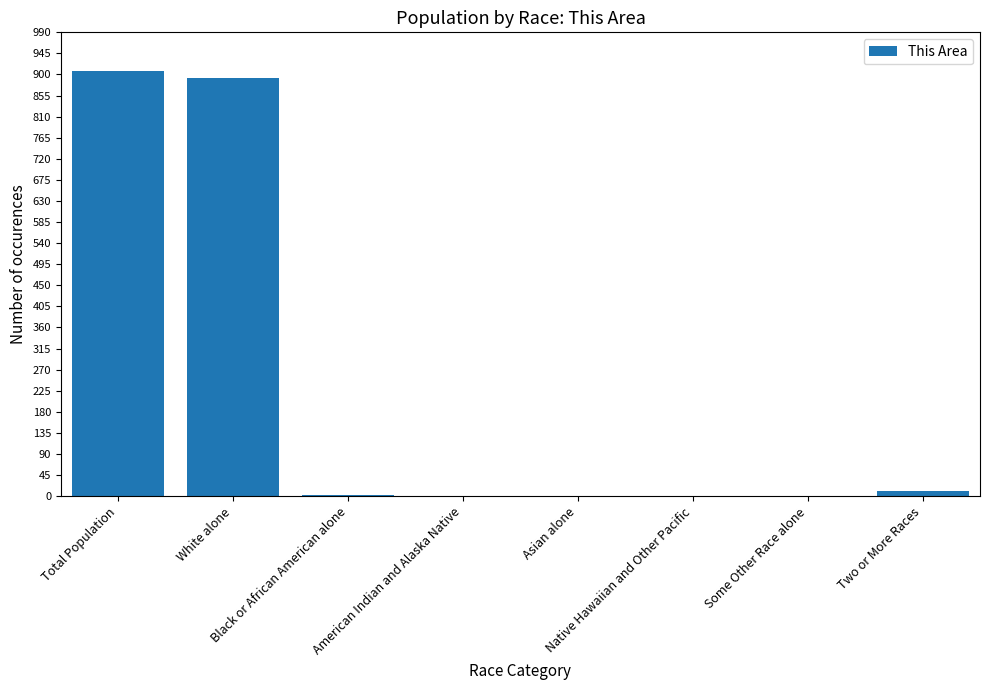

What is the maximum value shown in the chart?

907